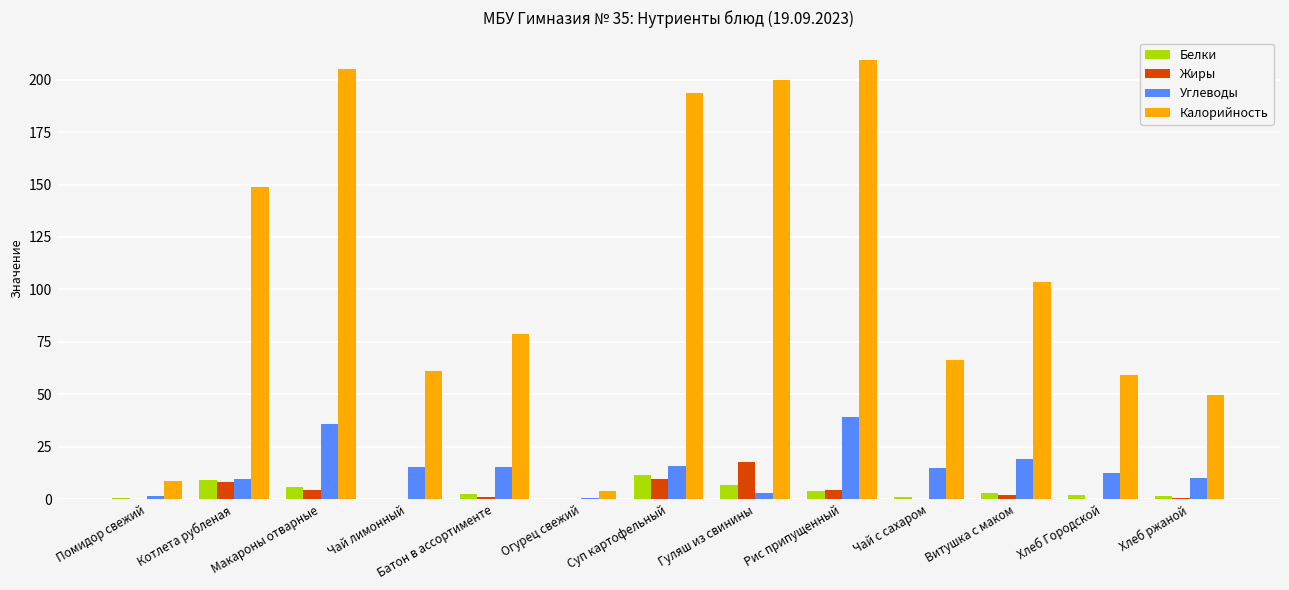

At which label does Жиры reach its peak?

Гуляш из свинины